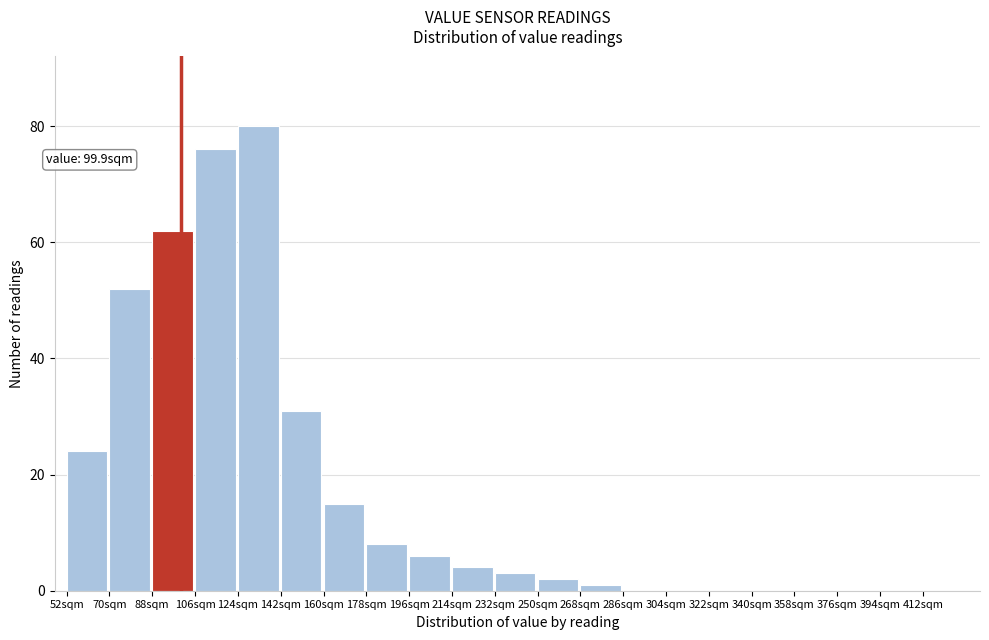

Reading left to right, transcribe all the data shown in this chart.

52sqm=24	70sqm=52	88sqm=62	106sqm=76	124sqm=80	142sqm=31	160sqm=15	178sqm=8	196sqm=6	214sqm=4	232sqm=3	250sqm=2	268sqm=1	286sqm=0	304sqm=0	322sqm=0	340sqm=0	358sqm=0	376sqm=0	394sqm=0	412sqm=0